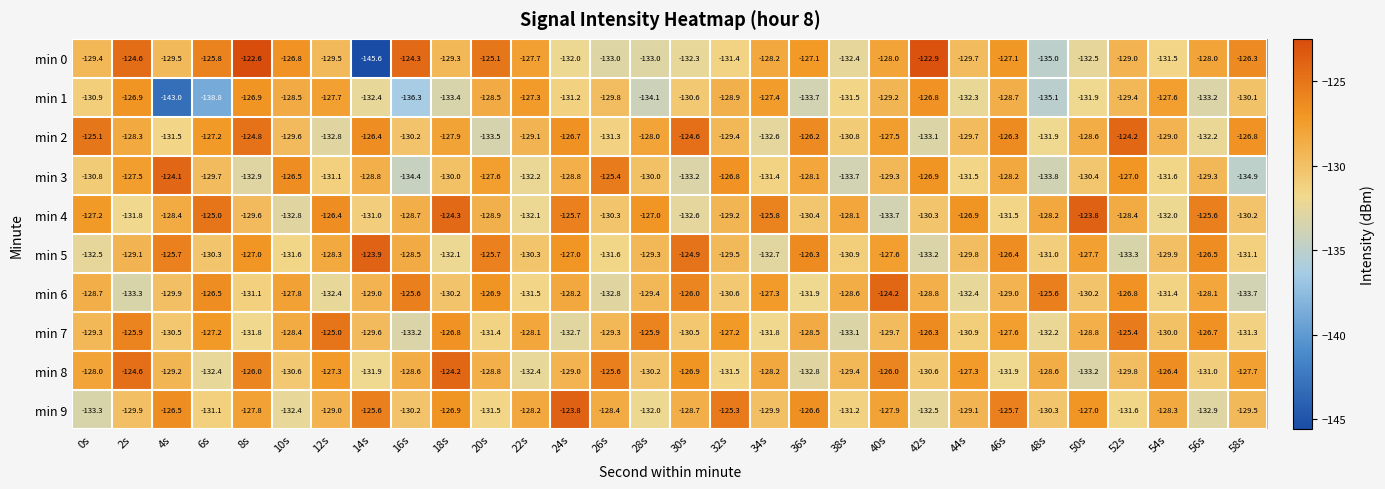

Is it true that min 3 equals -91.4 at 54s?

False